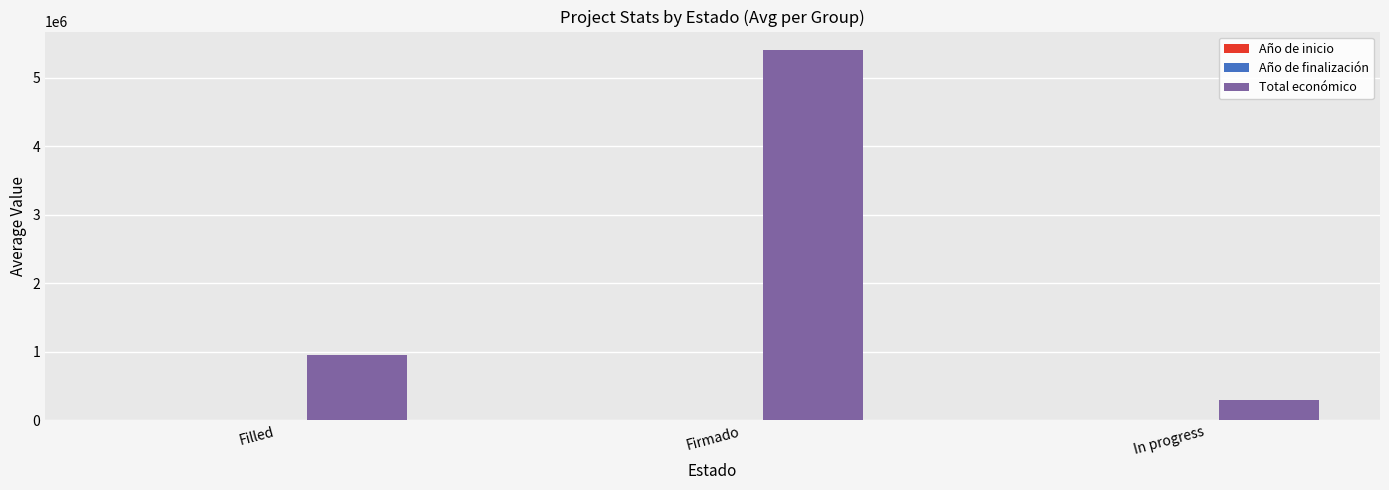

How many values in the Total económico series exceed 950515?

2